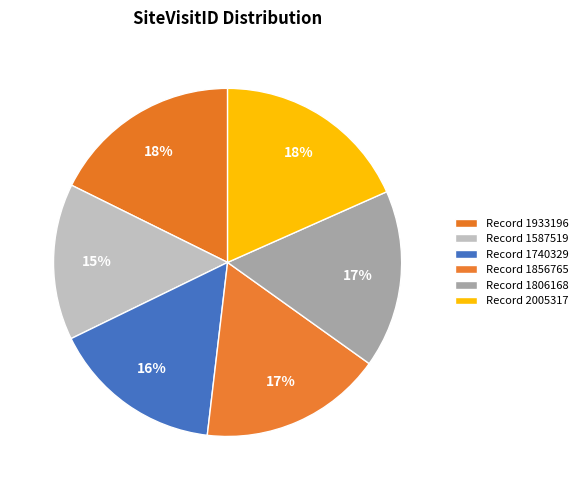

How many slices are in this pie chart?

6